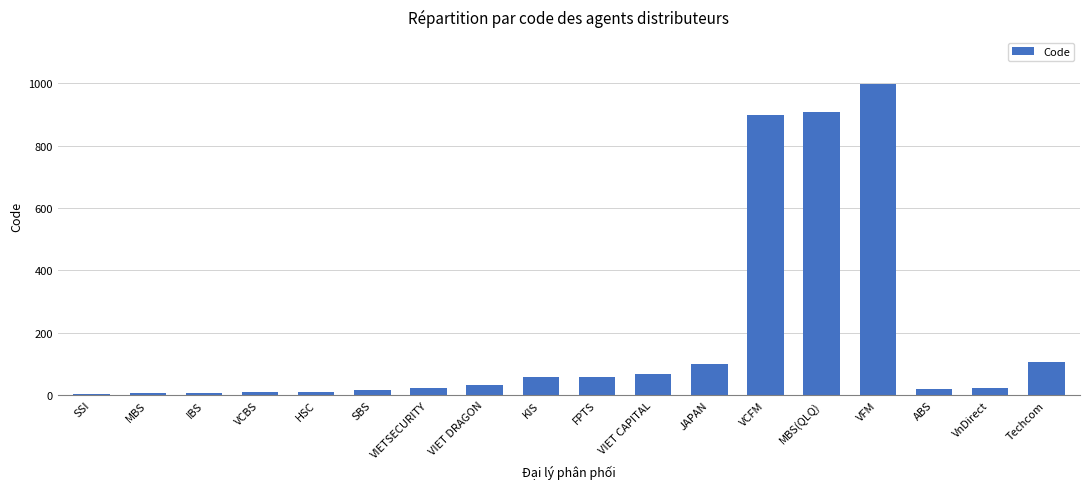

What is the change in value from VIET DRAGON to JAPAN?

+68